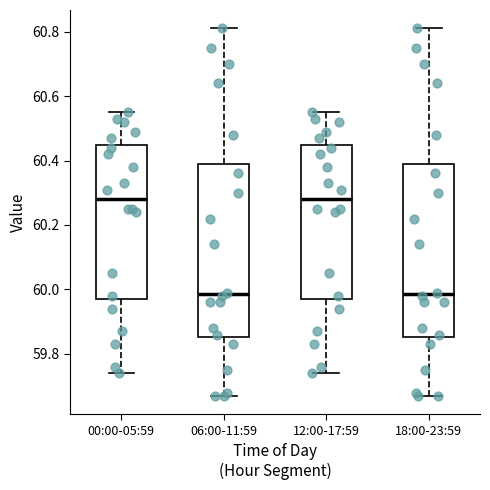

Reading left to right, read every box against the y-axis: the position of its median line, the range the box covers, and the ends of its whiskers. The values are not printed on the chart, so give them approximately, as read against the axis.

00:00-05:59: median 60.28, box 59.98 to 60.44, whiskers 59.74 to 60.56
06:00-11:59: median 59.98, box 59.86 to 60.40, whiskers 59.68 to 60.82
12:00-17:59: median 60.28, box 59.98 to 60.44, whiskers 59.74 to 60.56
18:00-23:59: median 59.98, box 59.86 to 60.40, whiskers 59.68 to 60.82